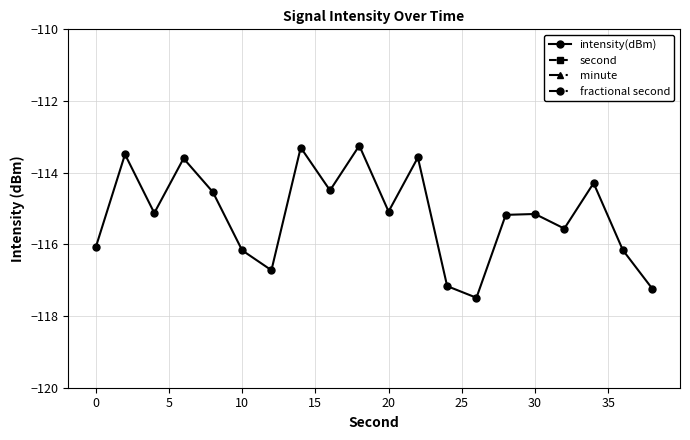

How many interior local valleys does the intensity(dBm) series have?

6